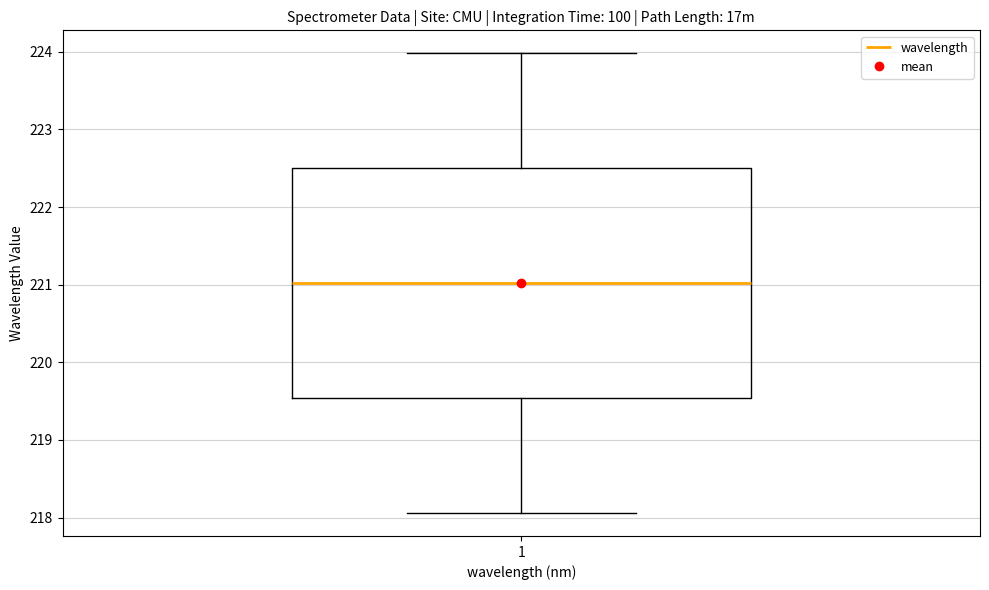

Where does the upper whisker of the box at x = 1 end on the y-axis? The values are not printed on the chart, so give them approximately, as read against the axis.

224.0